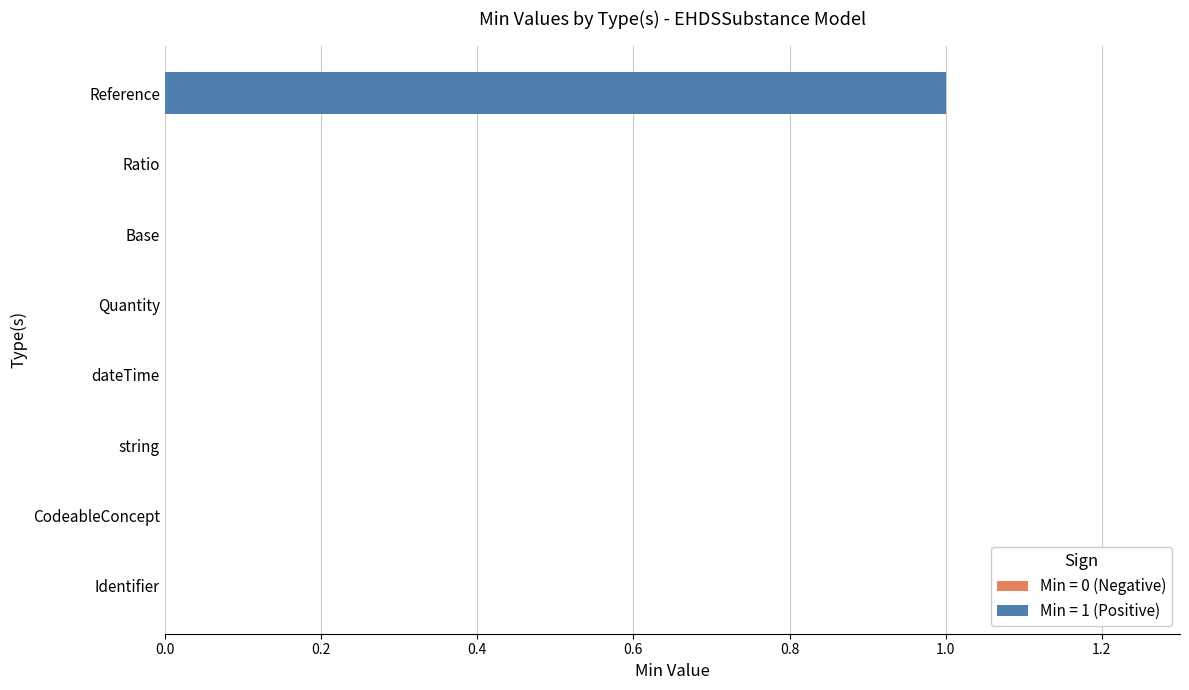

What is the maximum value shown in the chart?

1